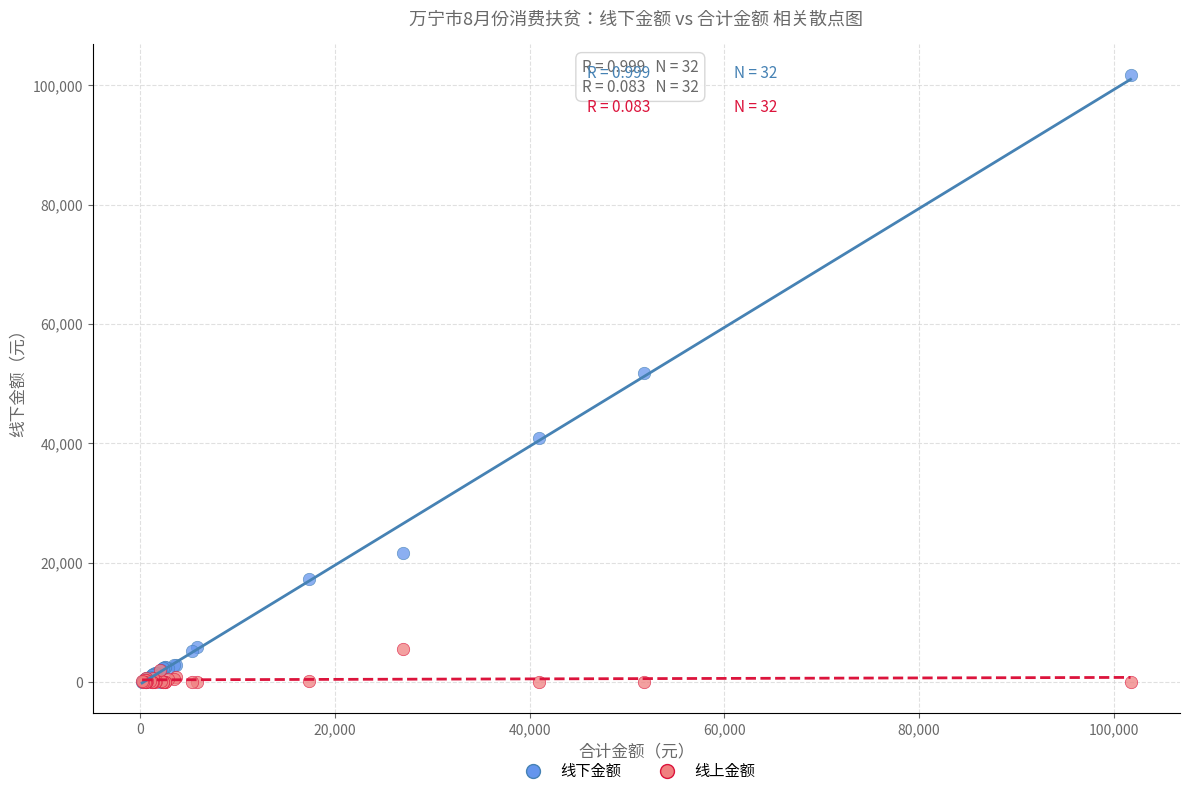

Which series has the widest spread of Y values?

线下金额